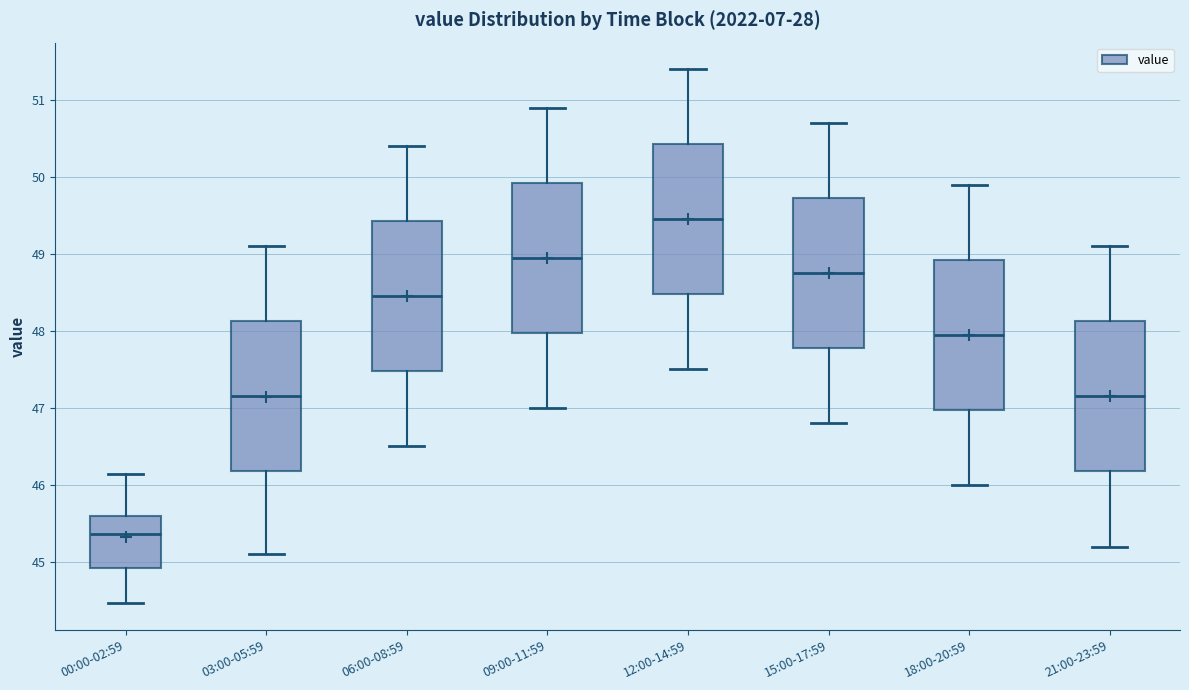

Which box has the lowest median line?

00:00-02:59